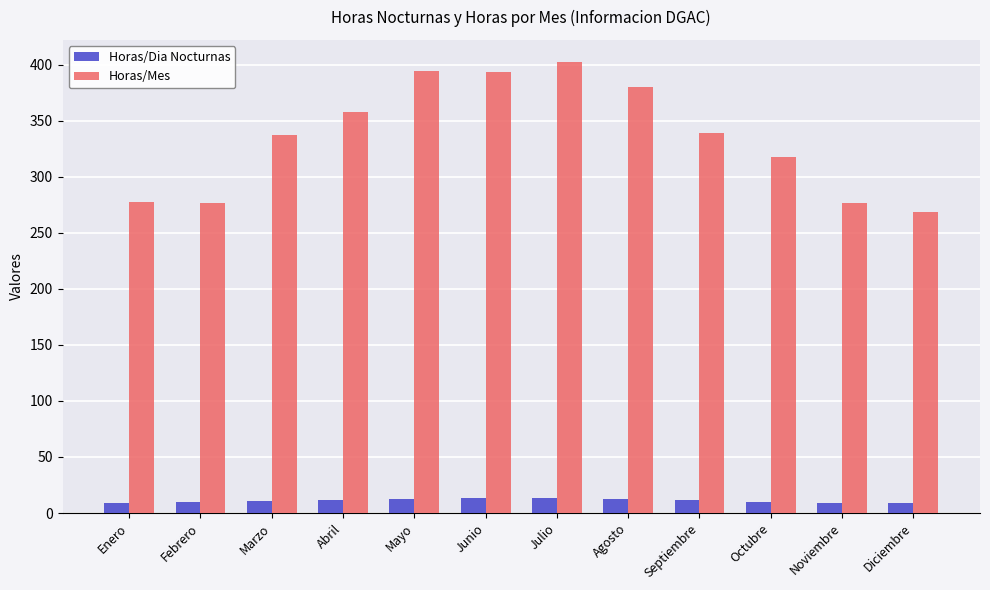

What is the sum of the Horas/Mes values at Marzo and Agosto?

717.1